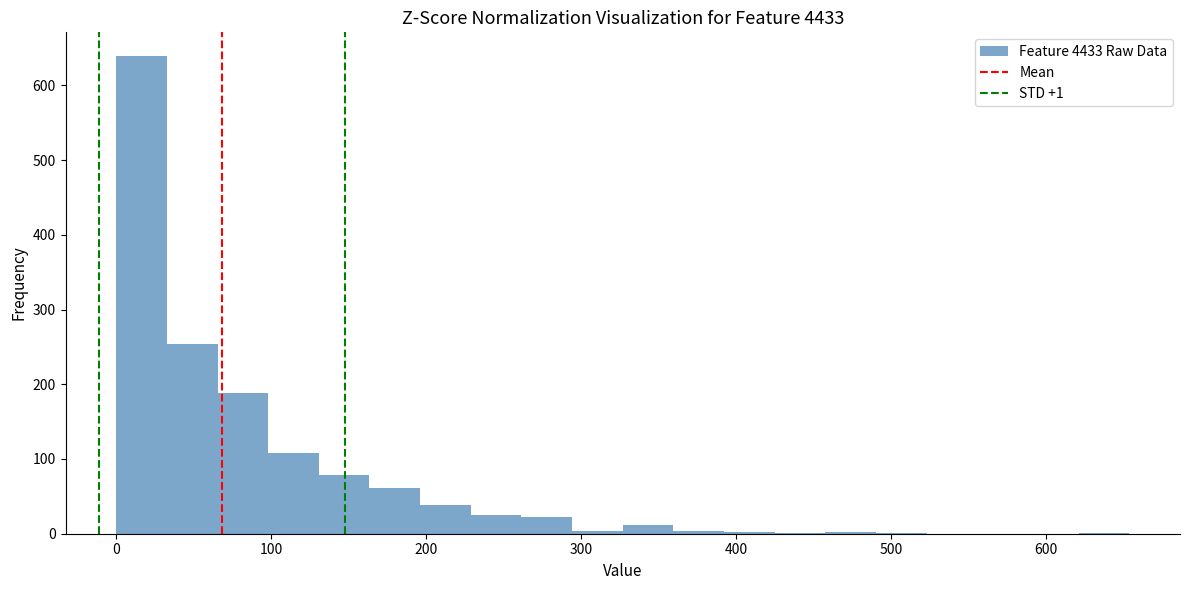

Around what value on the x-axis is the tallest bar? Give the approximate position of its centre, as read against the axis.

20